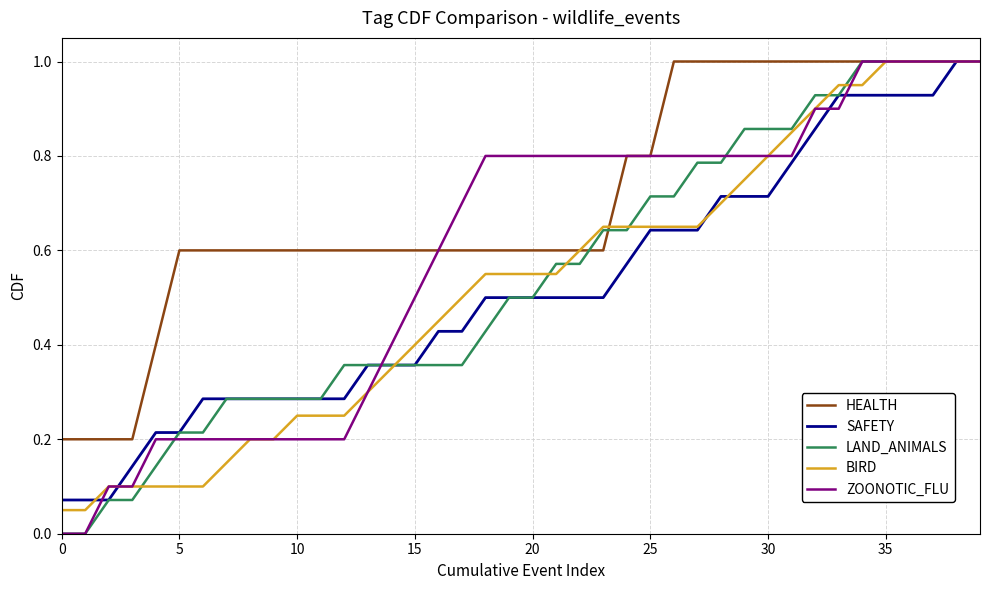

Is this an area chart (filled region under the line)?

No